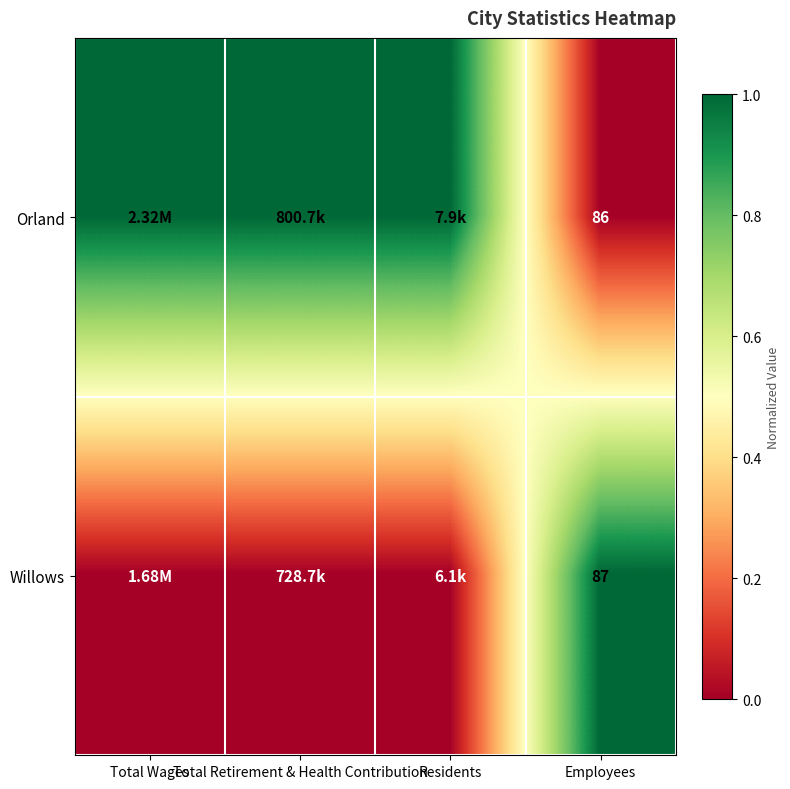

Which label corresponds to the largest value in the chart?

Total Wages